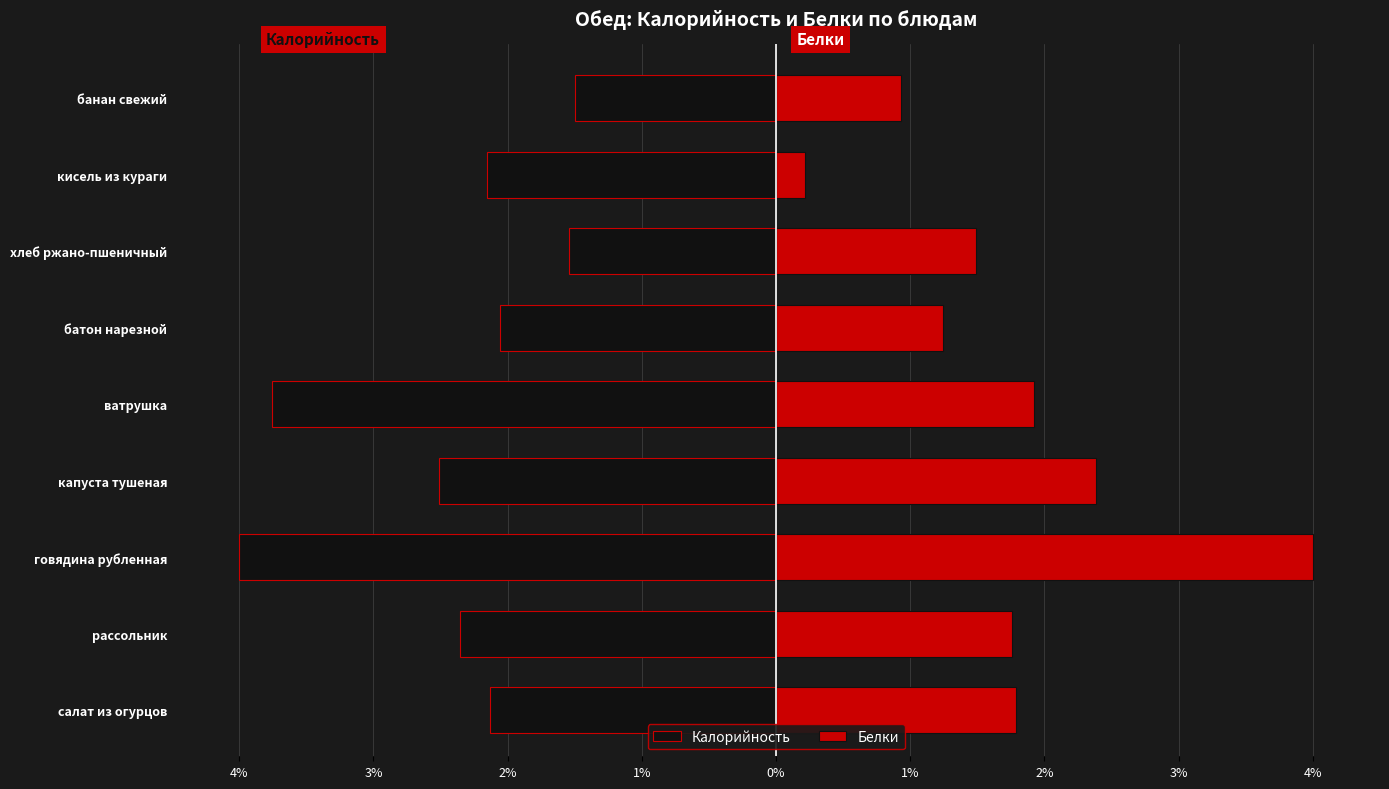

What is the maximum value shown in the chart?

4.0